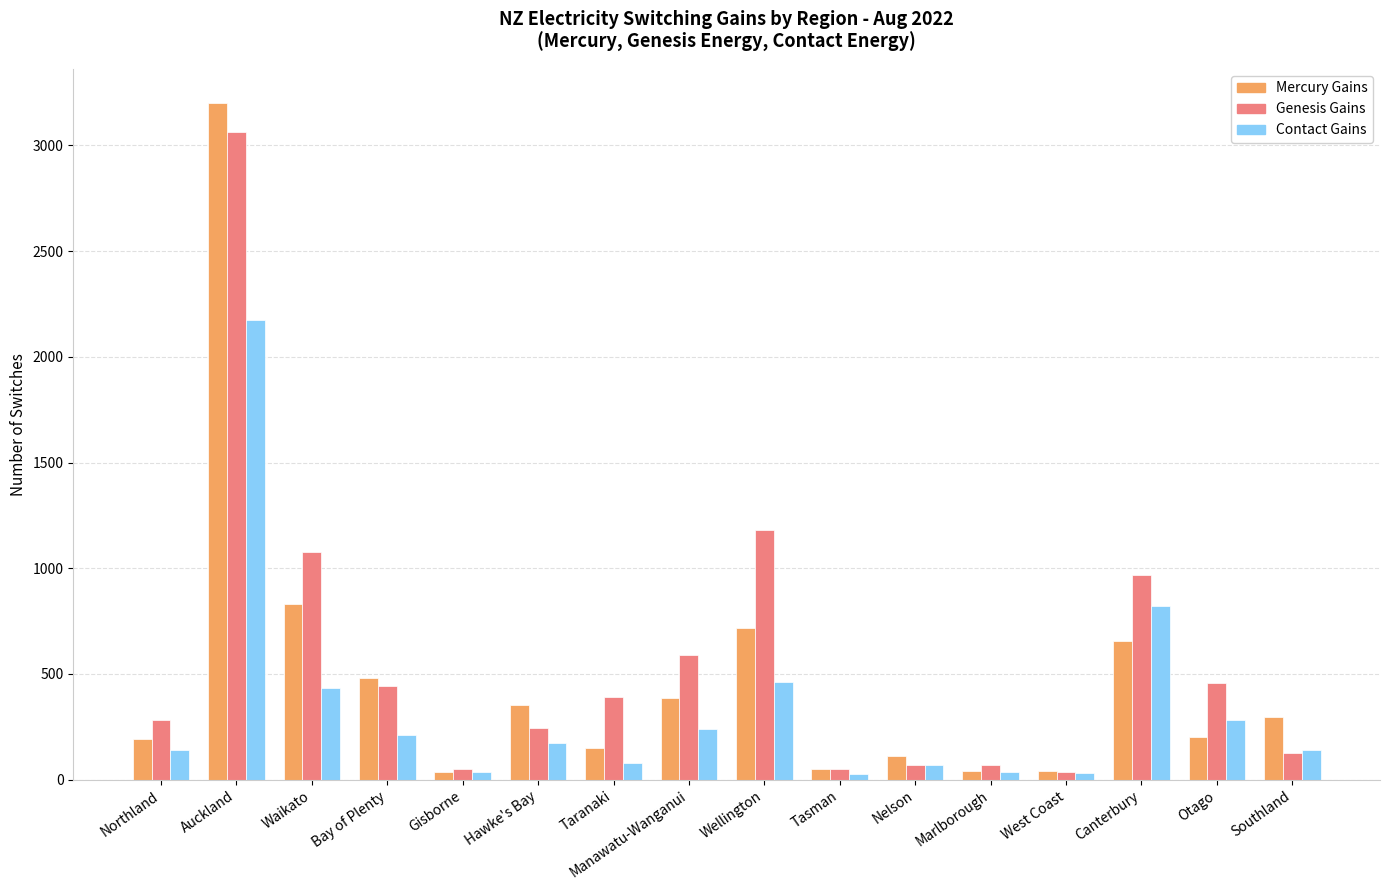

At which category is the sum across all series the highest?

Auckland